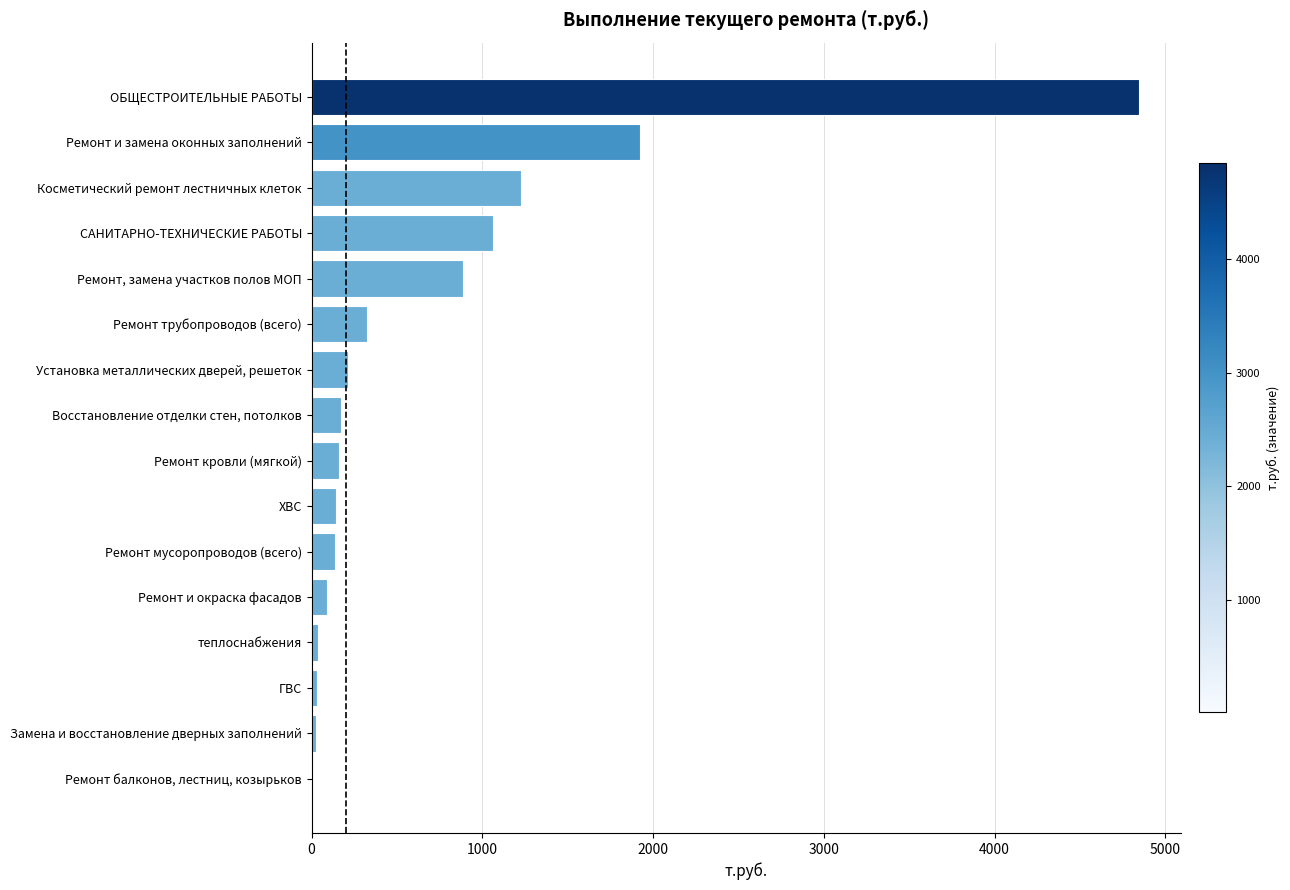

Where is the data nearest to the value 2428?

Ремонт и замена оконных заполнений